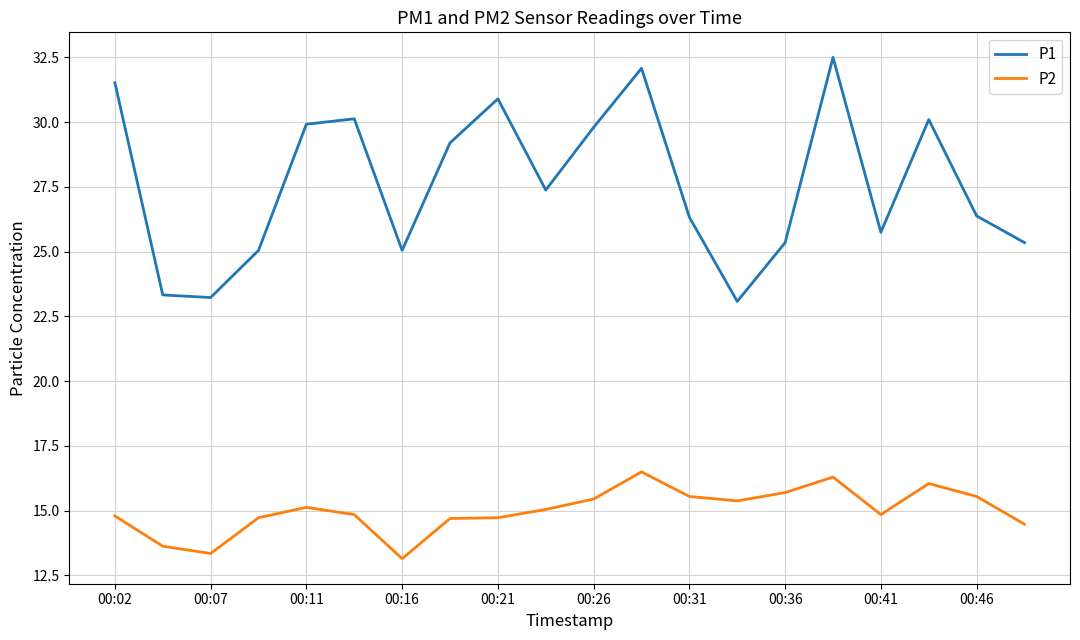

Which series has the largest total across all categories?

P1